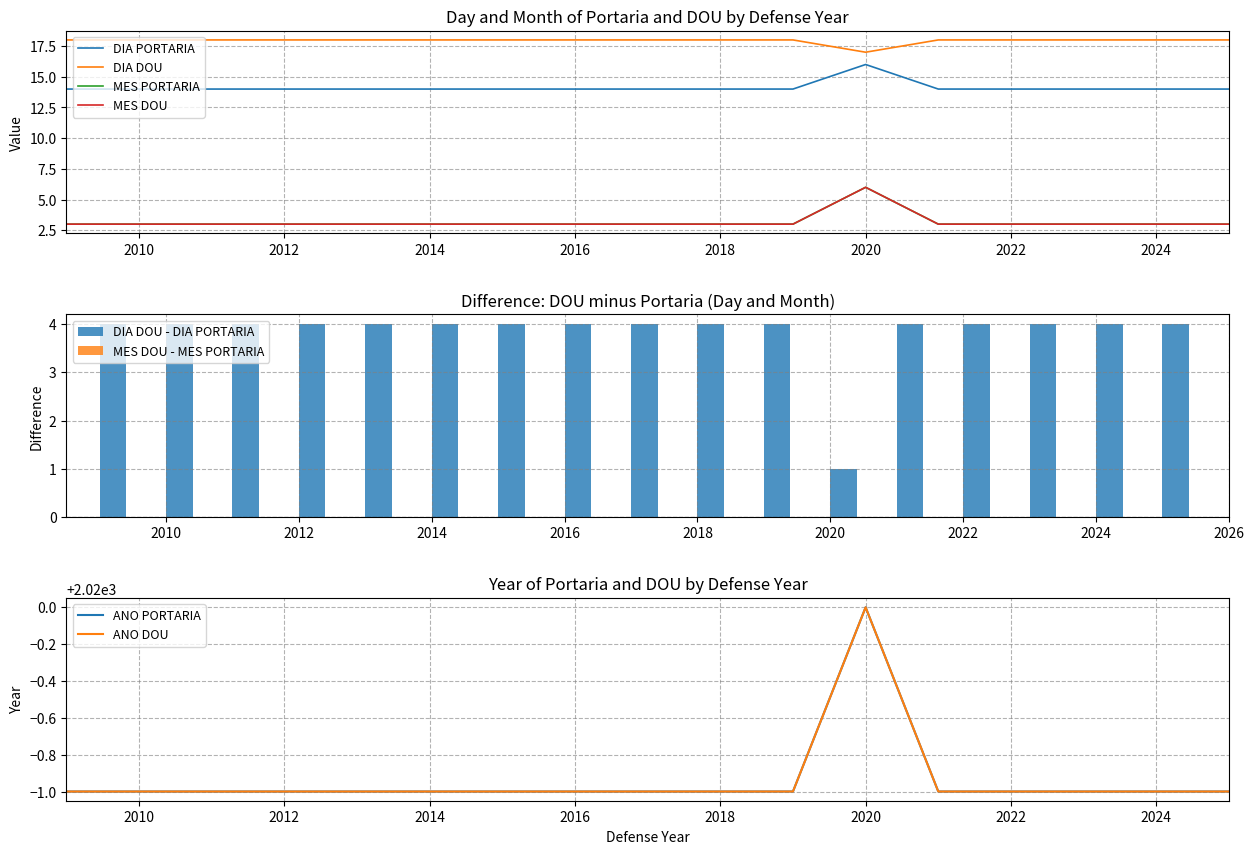

Which category has the highest value across all series?

2009